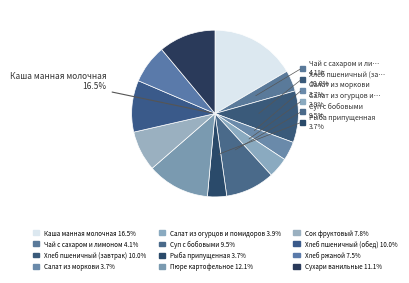

The Каша манная молочная slice represents 9% of the pie. True or false?

False